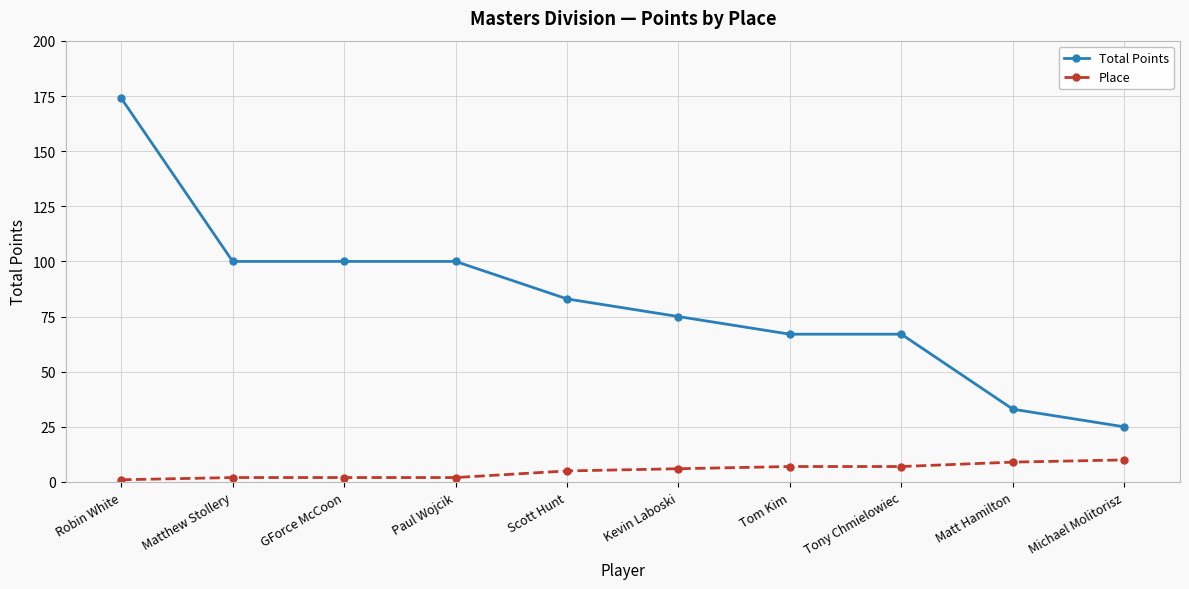

At Matthew Stollery, list the series in order from largest to smallest.

Total Points, Place